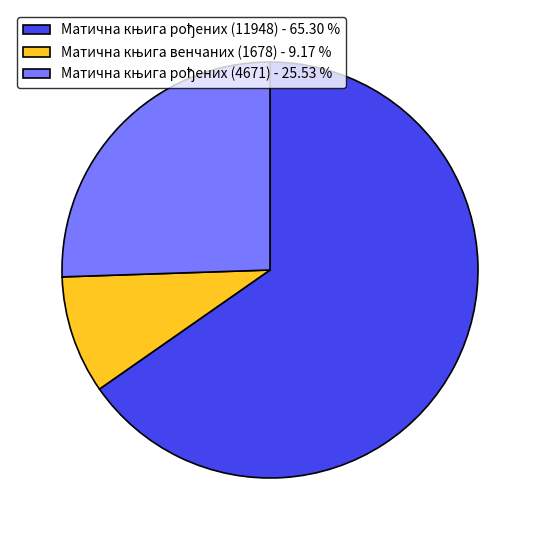

Is there a majority slice in this chart?

Yes